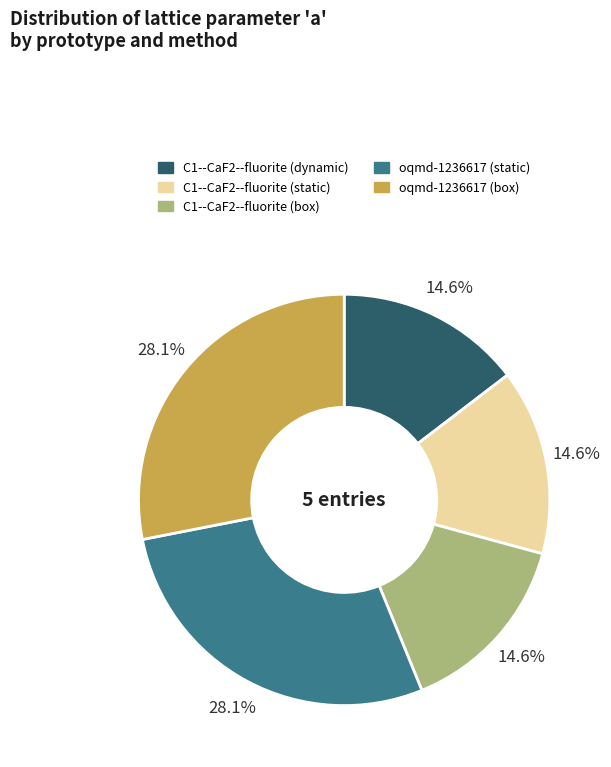

The C1--CaF2--fluorite (box) slice represents 29% of the pie. True or false?

False